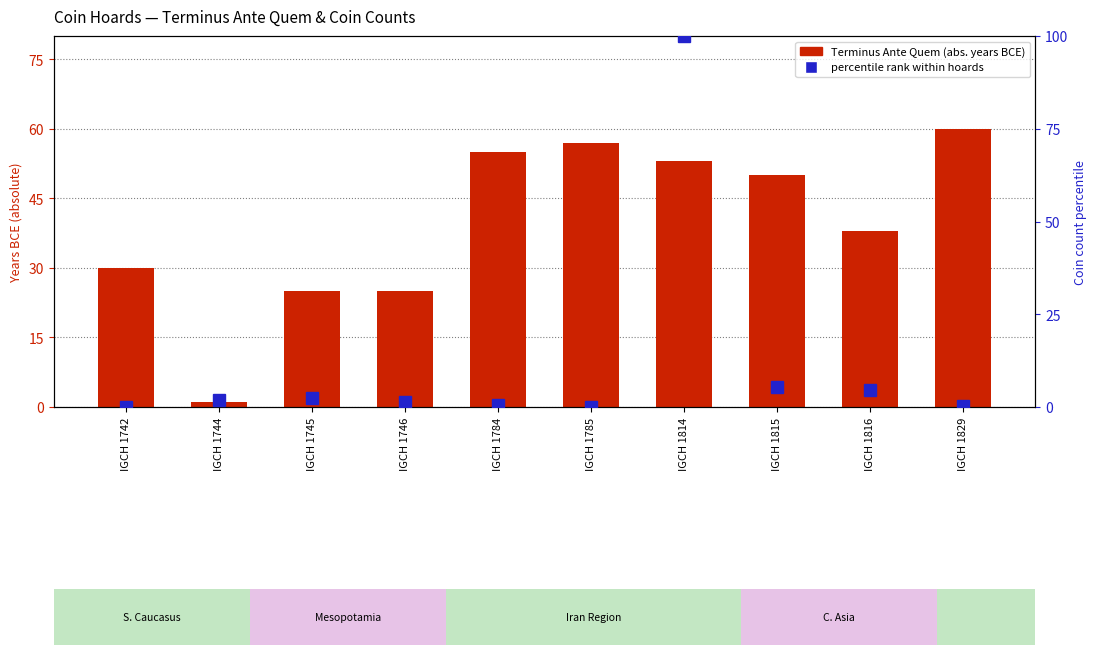

Which category has the lowest value across all series?

IGCH 1742